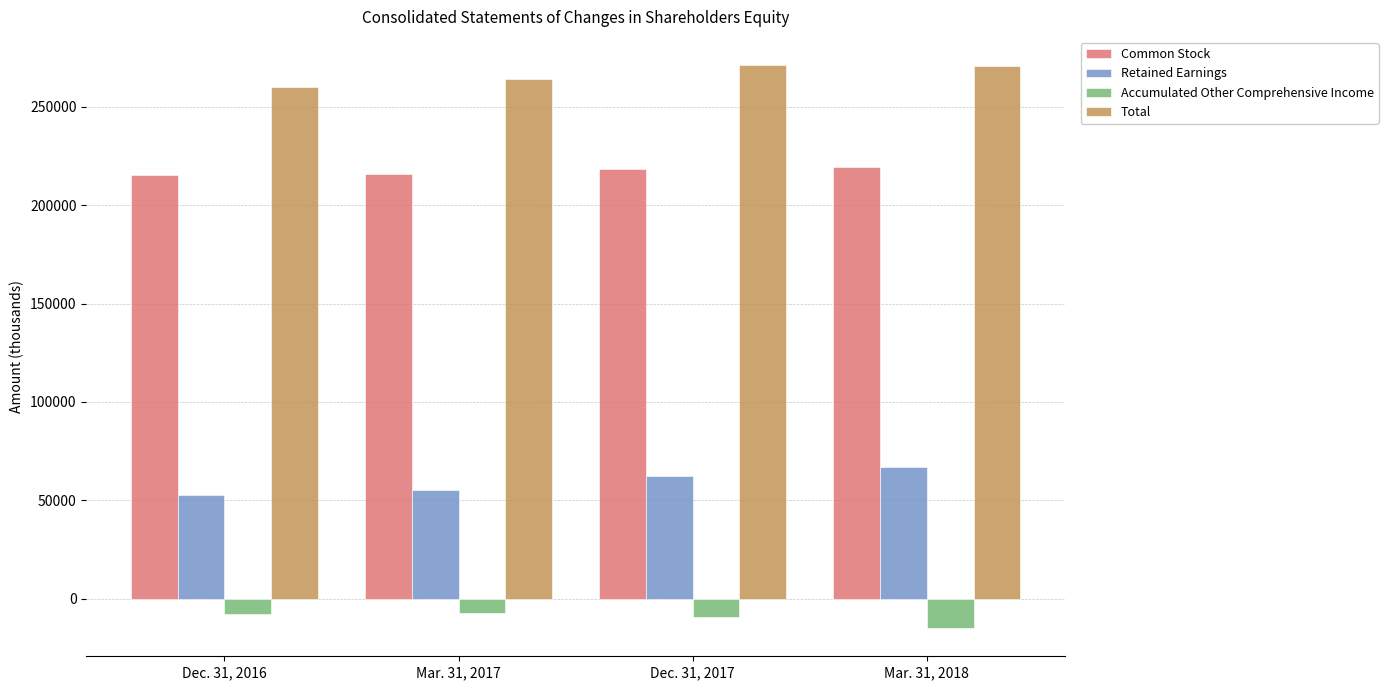

How many bars are there in total?

16